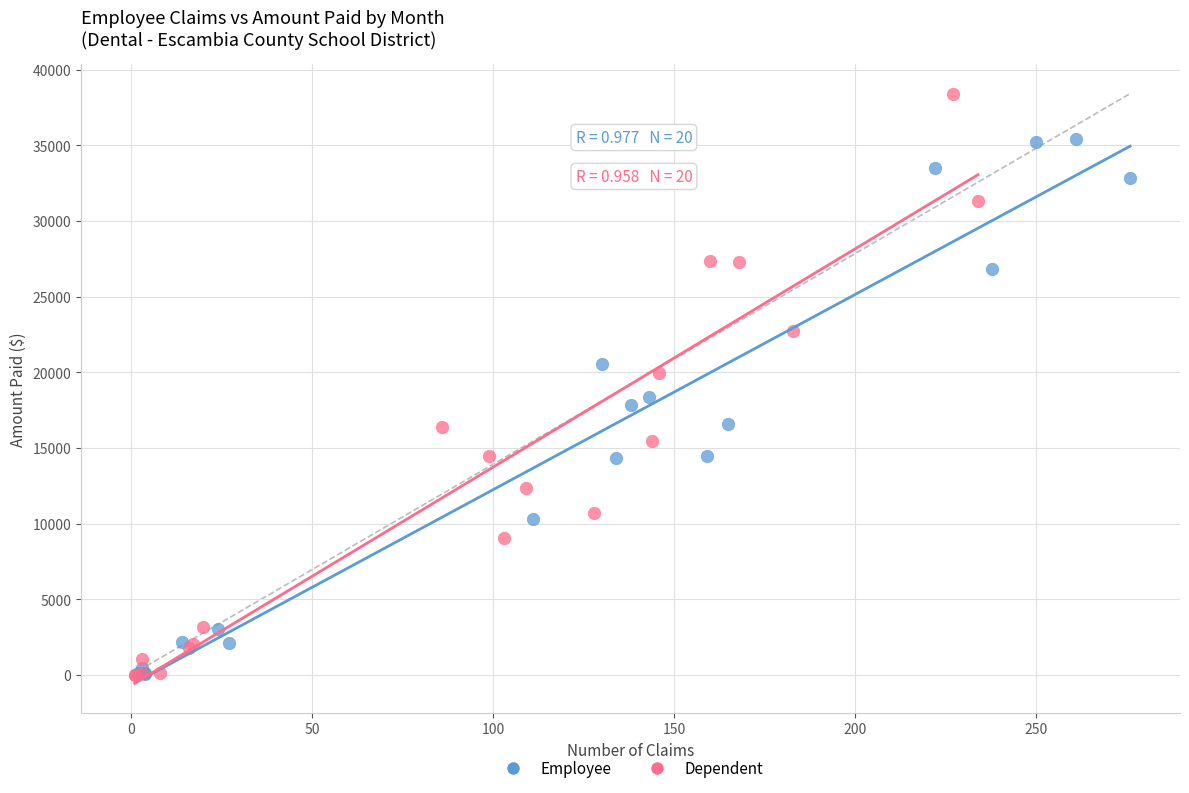

Which series has the widest spread of Y values?

Dependent